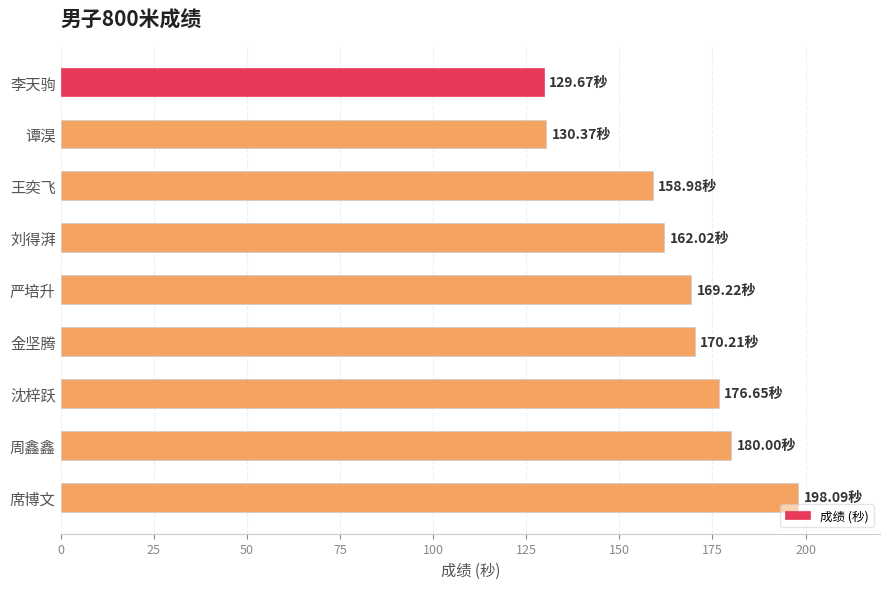

Which has a higher value, 李天驹 or 席博文?

席博文